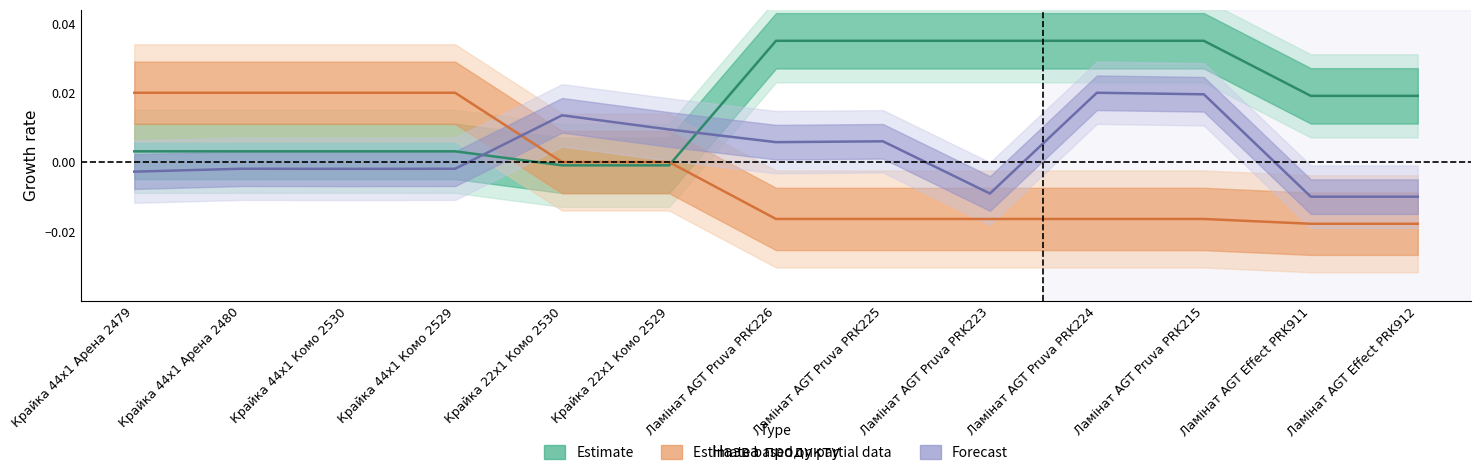

The value of Доп. ціна at Крайка 22x1 Комо 2529 is -0.0. True or false?

False